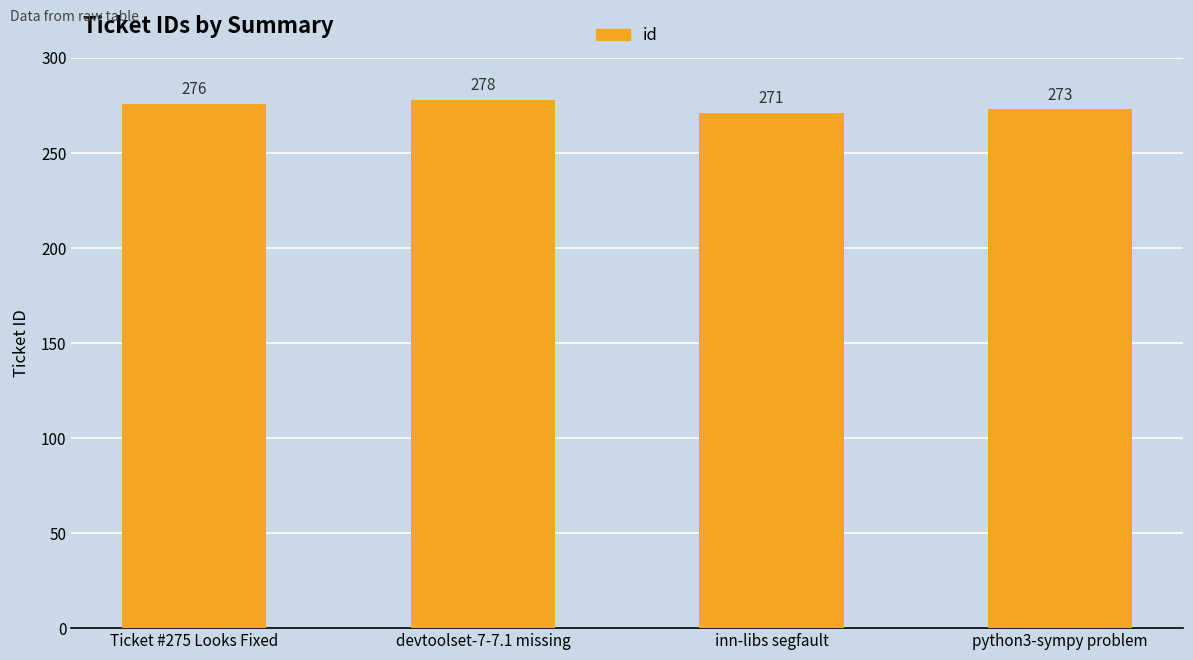

List the labels in order of value, largest first.

devtoolset-7-7.1 missing, Ticket #275 Looks Fixed, python3-sympy problem, inn-libs segfault